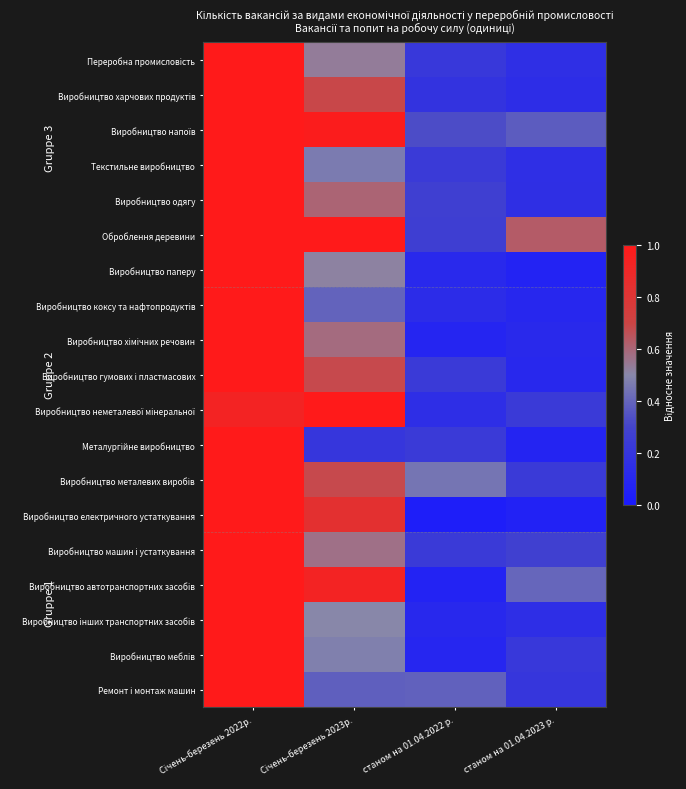

At станом на 01.04.2022 р., list the series in order from smallest to largest.

Виробництво електричного устаткування, Виробництво автотранспортних засобів, Виробництво хімічних речовин, Виробництво меблів, Виробництво інших транспортних засобів, Виробництво паперу, Виробництво коксу та нафтопродуктів, Виробництво неметалевої мінеральної, Виробництво харчових продуктів, Переробна промисловість, Текстильне виробництво, Металургійне виробництво, Виробництво машин і устаткування, Виробництво гумових і пластмасових, Оброблення деревини, Виробництво одягу, Виробництво напоїв, Ремонт і монтаж машин, Виробництво металевих виробів